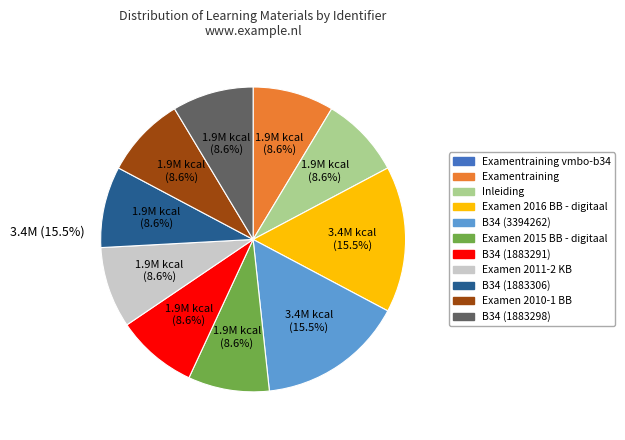

Is there a majority slice in this chart?

No